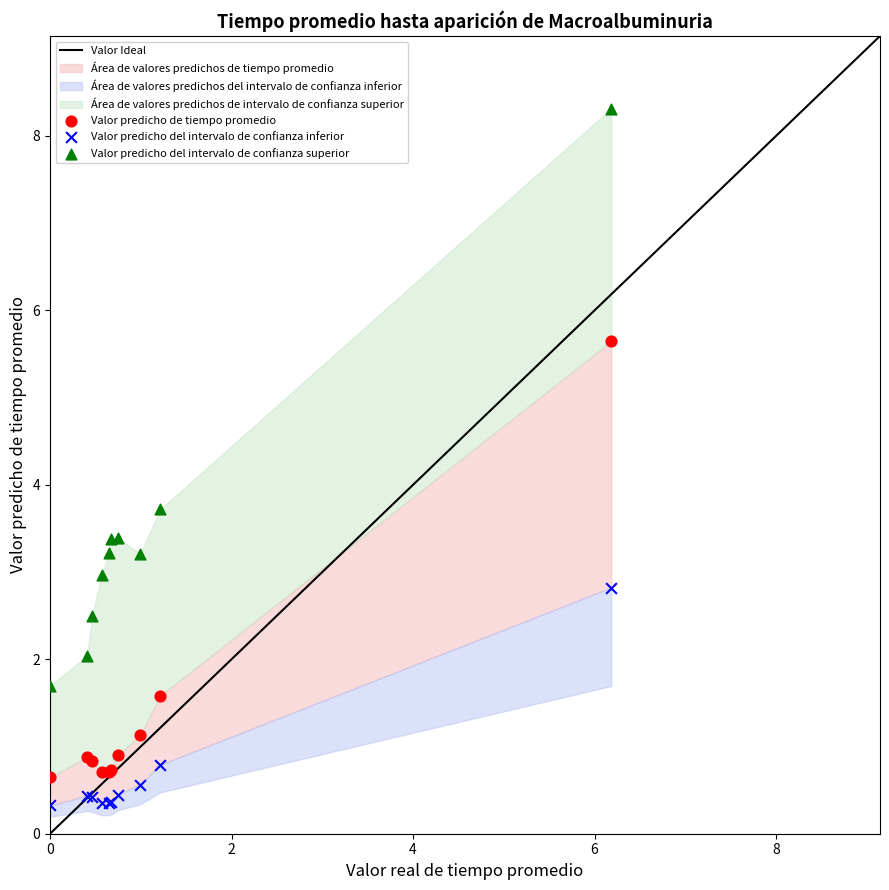

In the Valor predicho del intervalo de confianza superior series, what Y value is closest to 5?

3.7